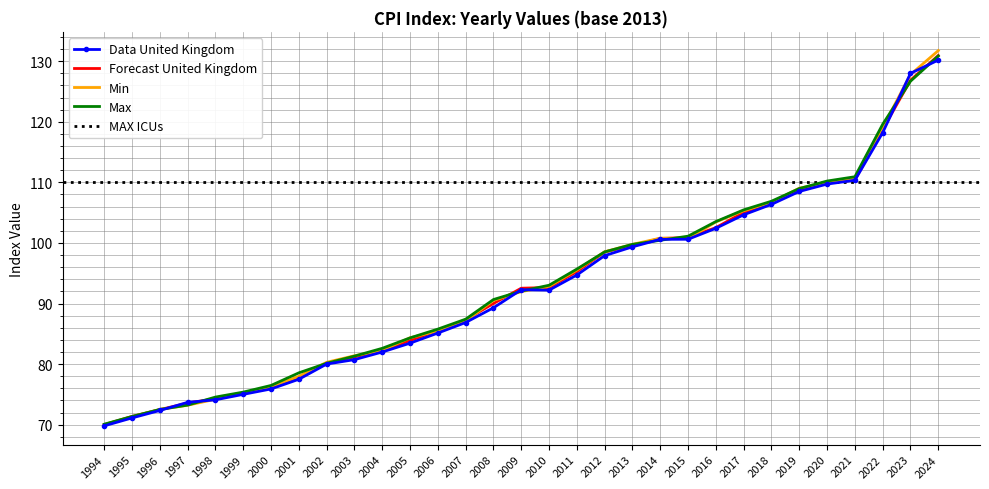

Where is Min nearest to the value 100?

2013